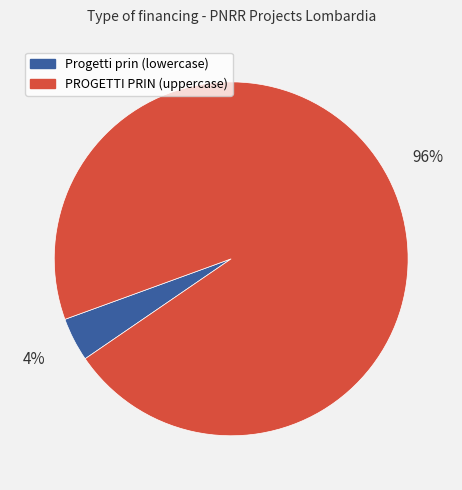

Is there a majority slice in this chart?

Yes